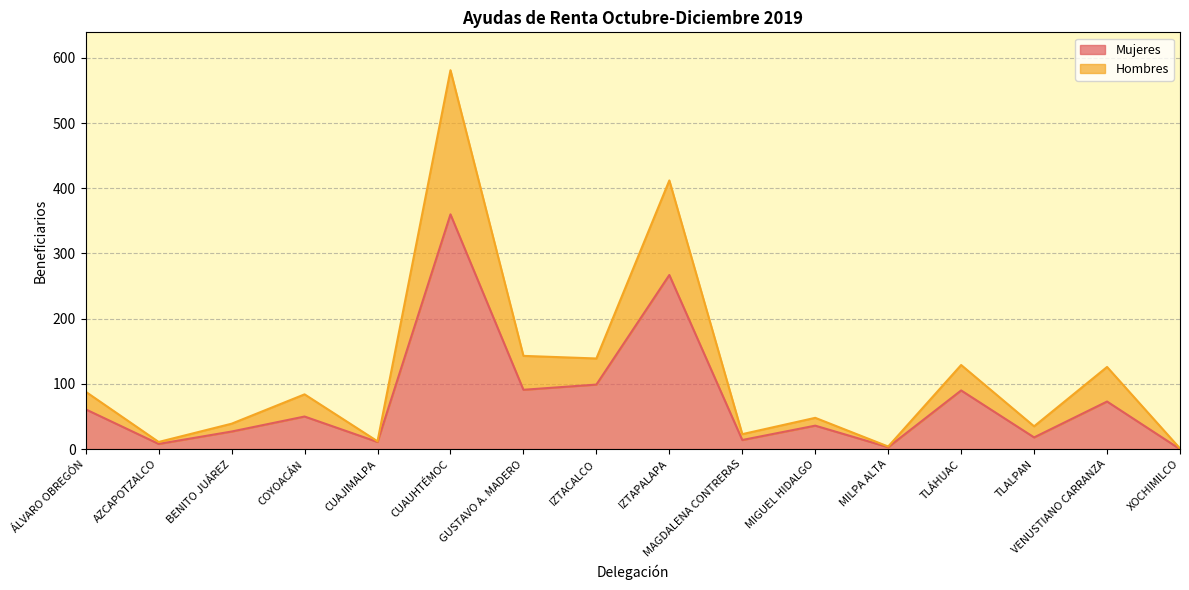

What is the spread (max minus min) of values at VENUSTIANO CARRANZA?

53